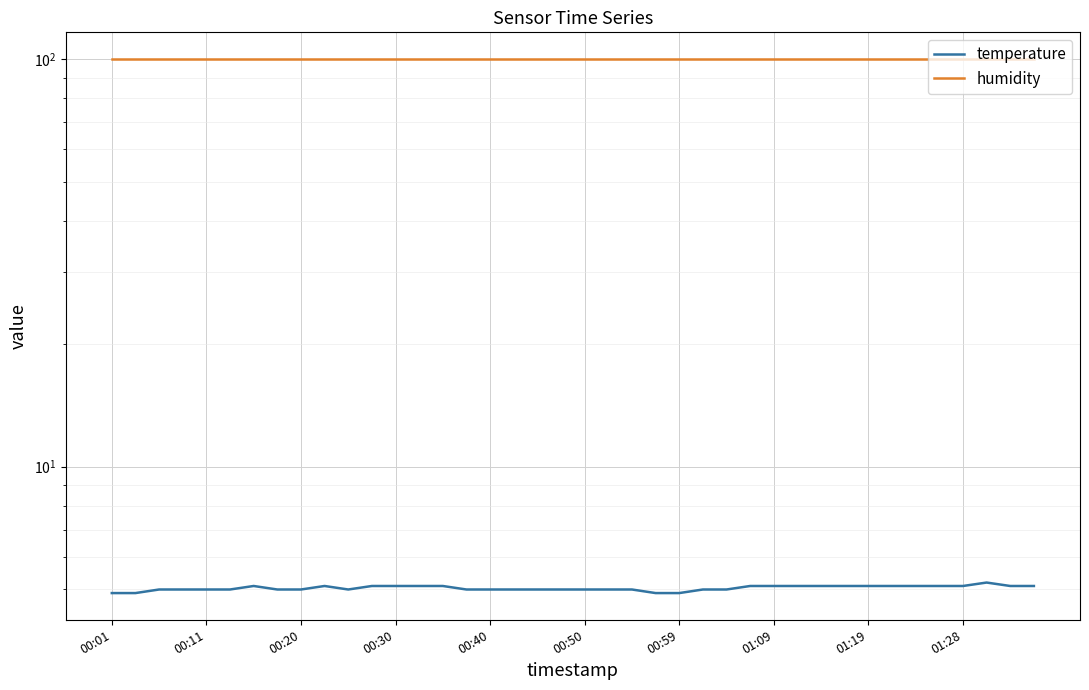

Rank the series at 15 from lowest to highest value.

temperature, humidity